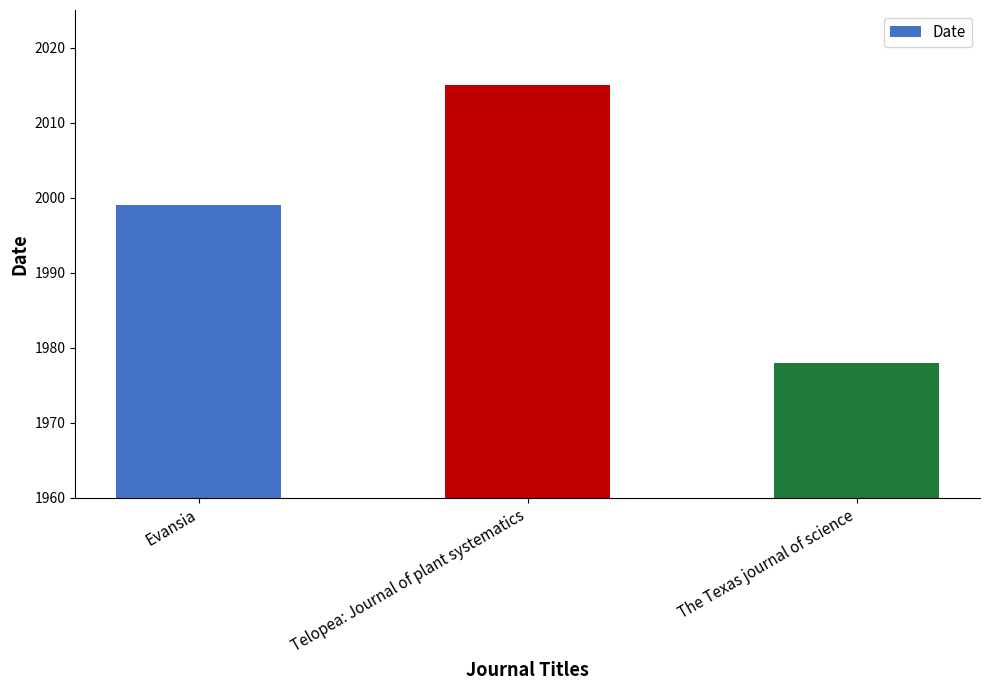

Rank the categories by value from highest to lowest.

Telopea: Journal of plant systematics, Evansia, The Texas journal of science